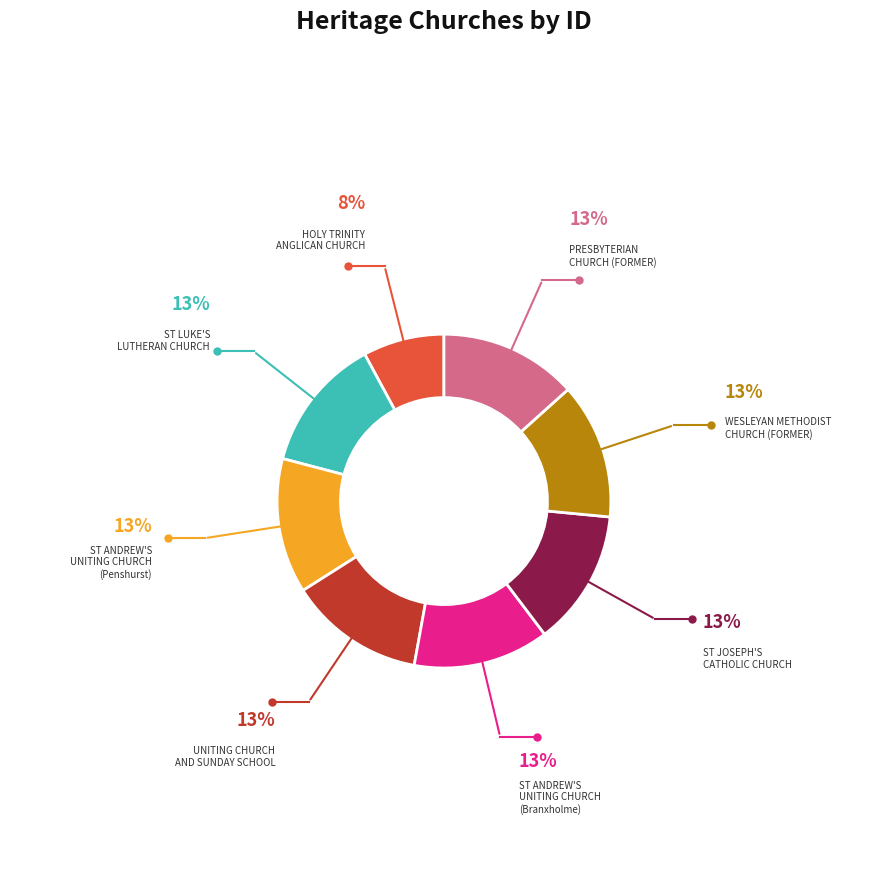

Does any single category account for the majority?

No